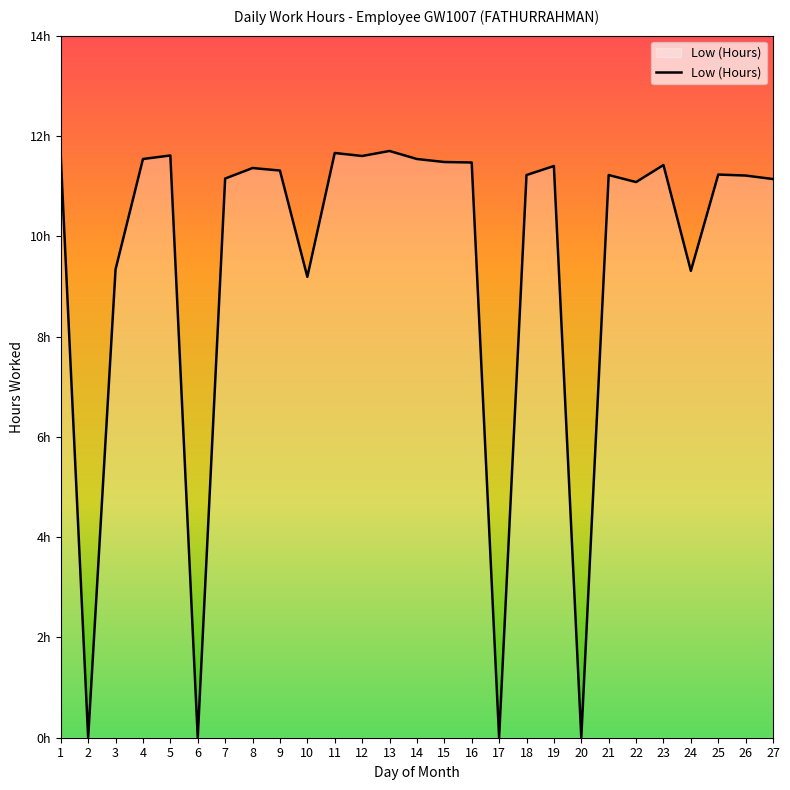

Reading left to right, list all the values displayed in this chart.

11.6	0.0	9.3	11.5	11.6	0.0	11.2	11.4	11.3	9.2	11.7	11.6	11.7	11.5	11.5	11.5	0.0	11.2	11.4	0.0	11.2	11.1	11.4	9.3	11.2	11.2	11.1